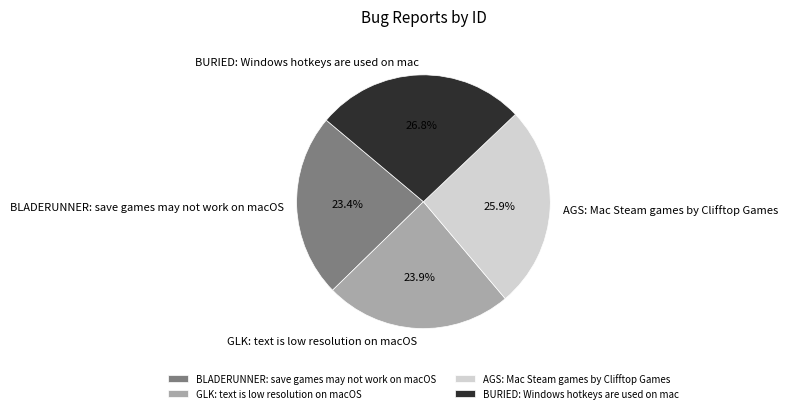

What is the largest slice in the pie chart?

BURIED: Windows hotkeys are used on mac